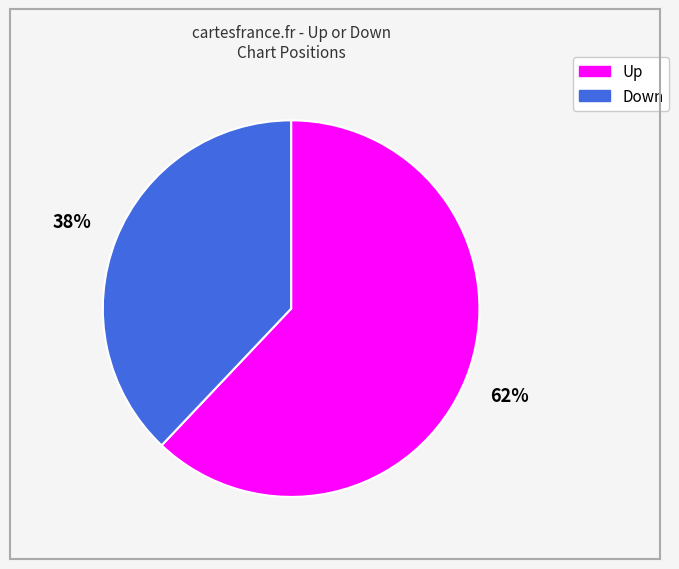

To the nearest percent, what is the difference between the largest and smallest slice percentages?

24%